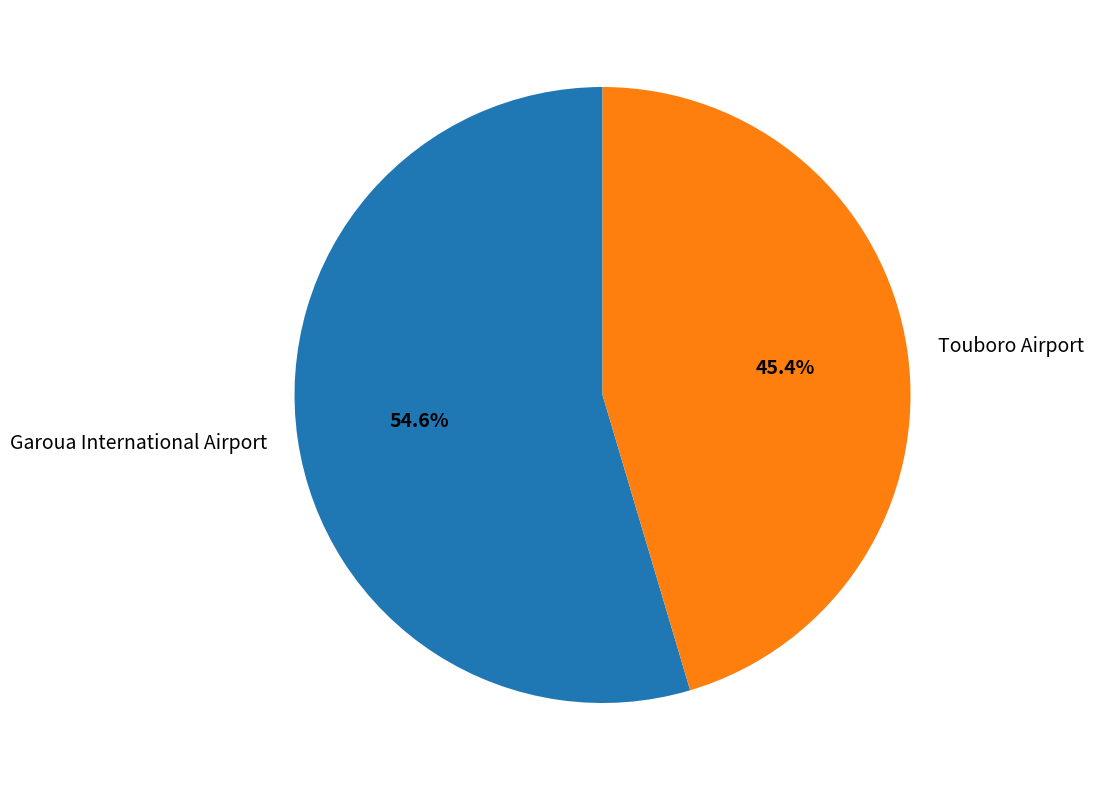

Which category has the smallest portion of the pie?

Touboro Airport